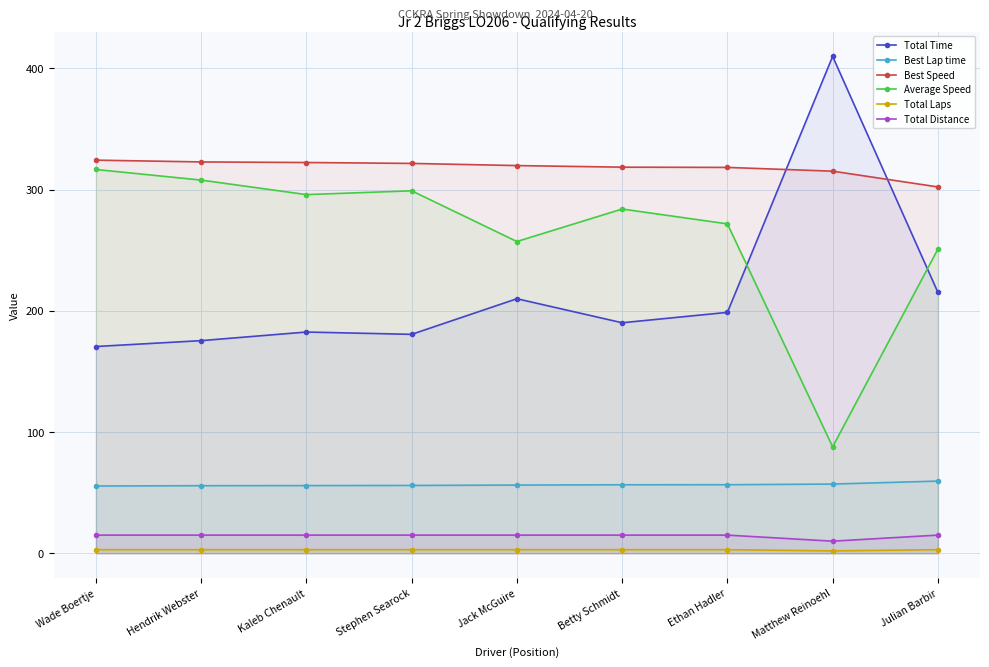

Where is Average Speed nearest to the value 202?

Julian Barbir